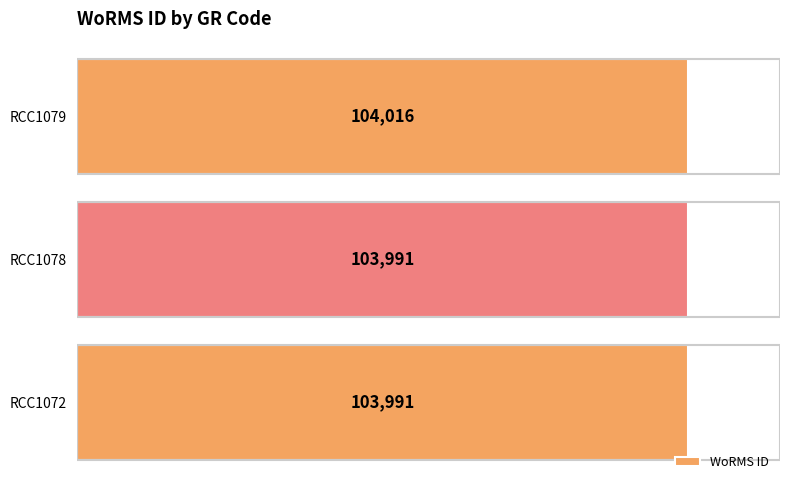

Which label corresponds to the largest value in the chart?

RCC1079